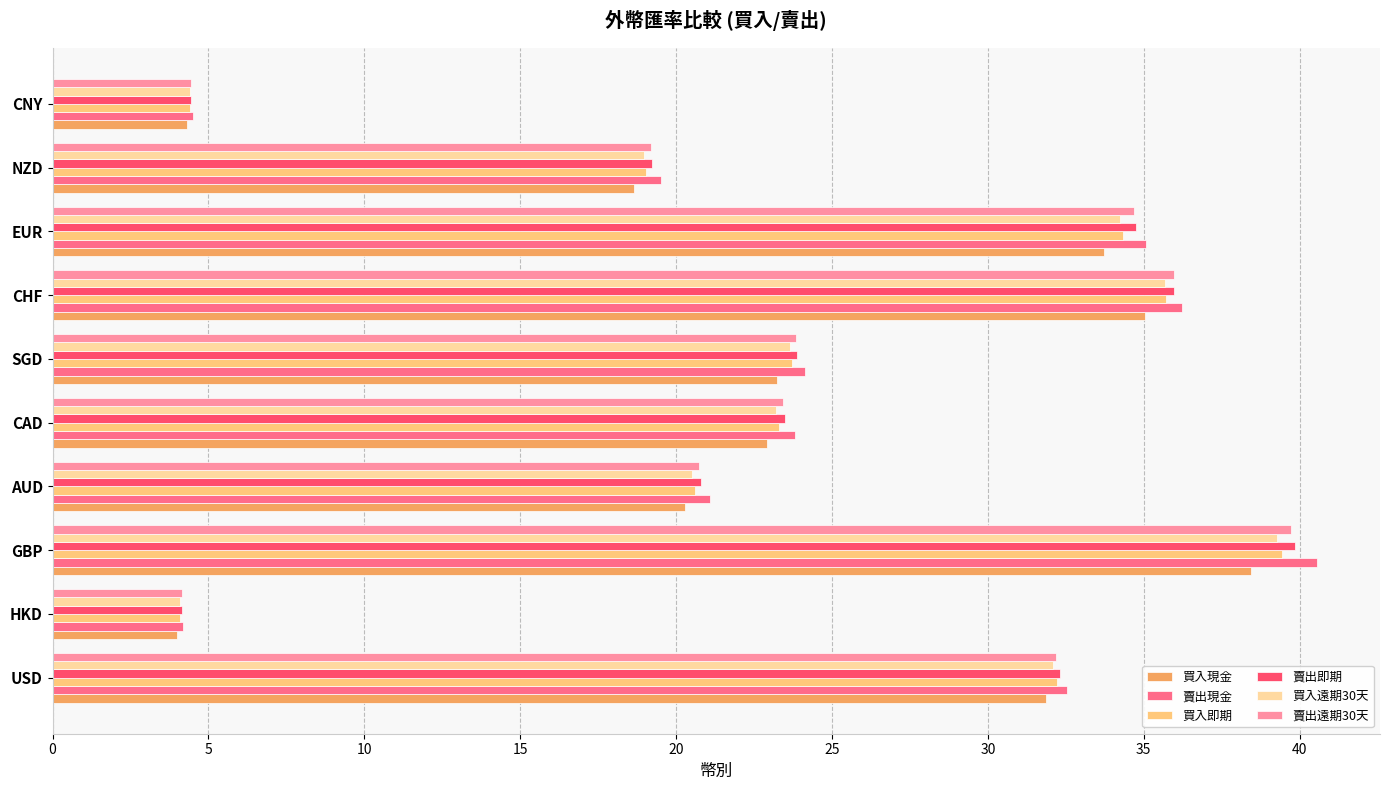

How many values in the 賣出即期 series exceed 23?

6